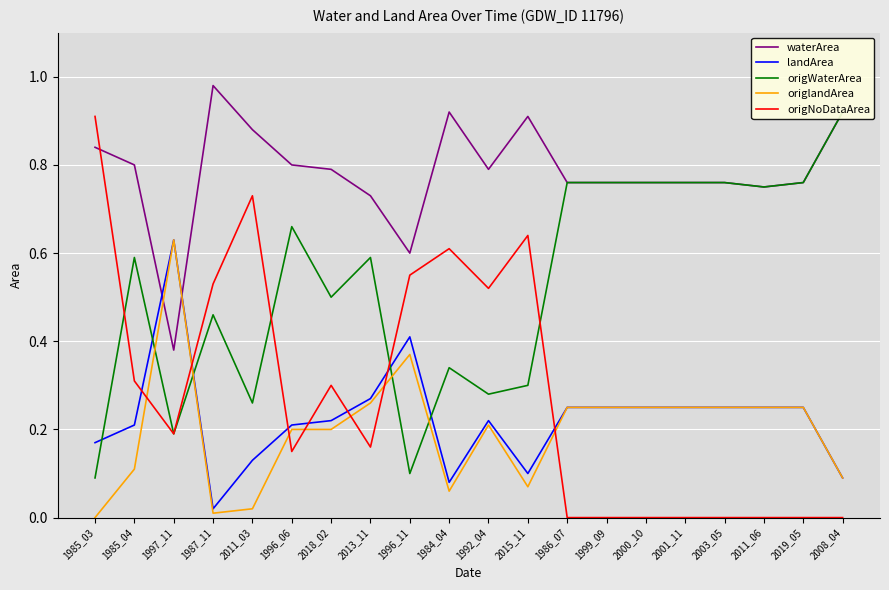

Is this an area chart (filled region under the line)?

No